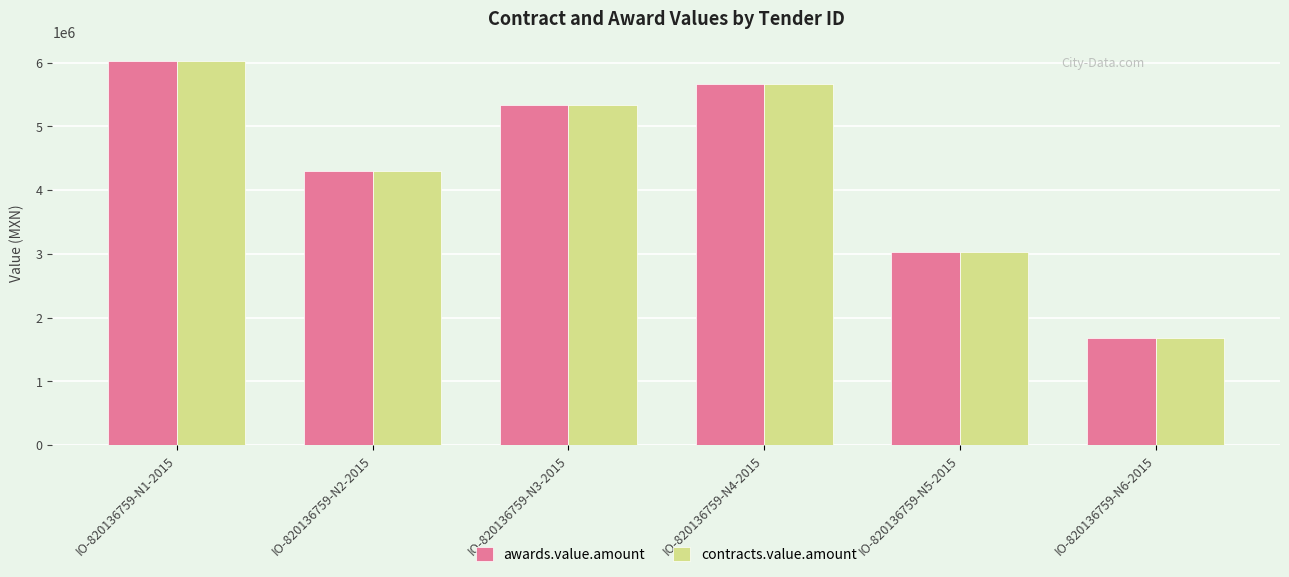

What is the value of the awards.value.amount bar at the 4th from the left?

5670000.0